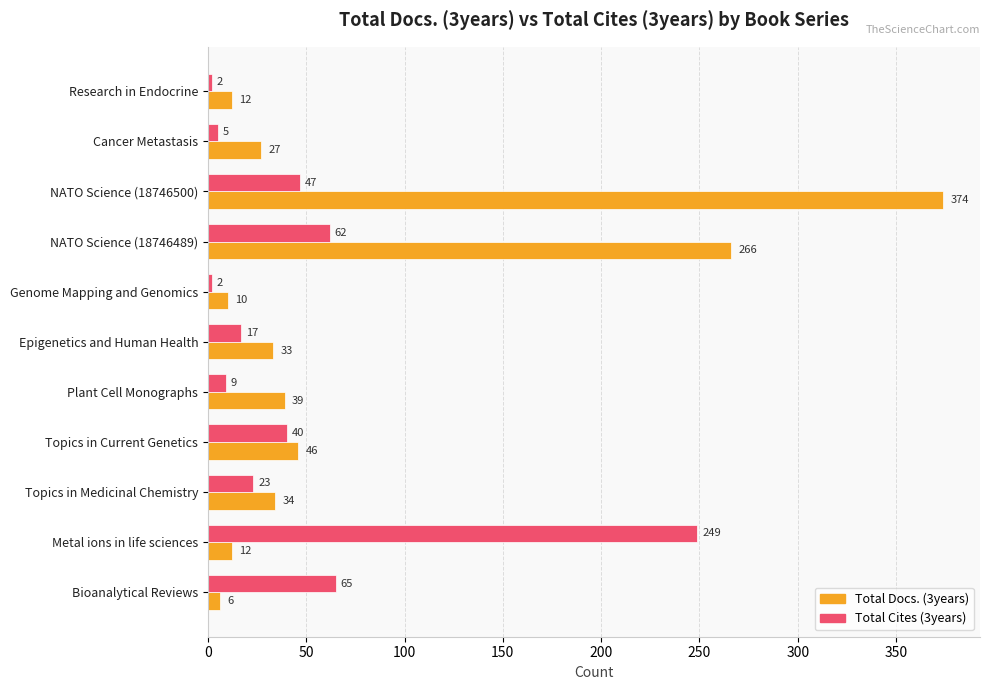

Is it true that Total Docs. (3years) equals 39 at Plant Cell Monographs?

True